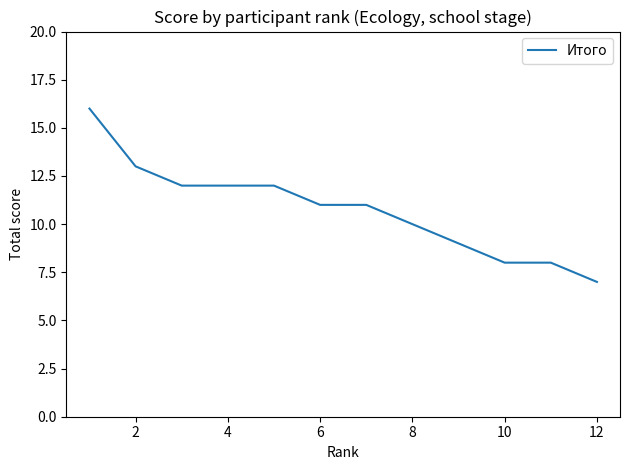

What is the difference between the second highest and second lowest values?

5